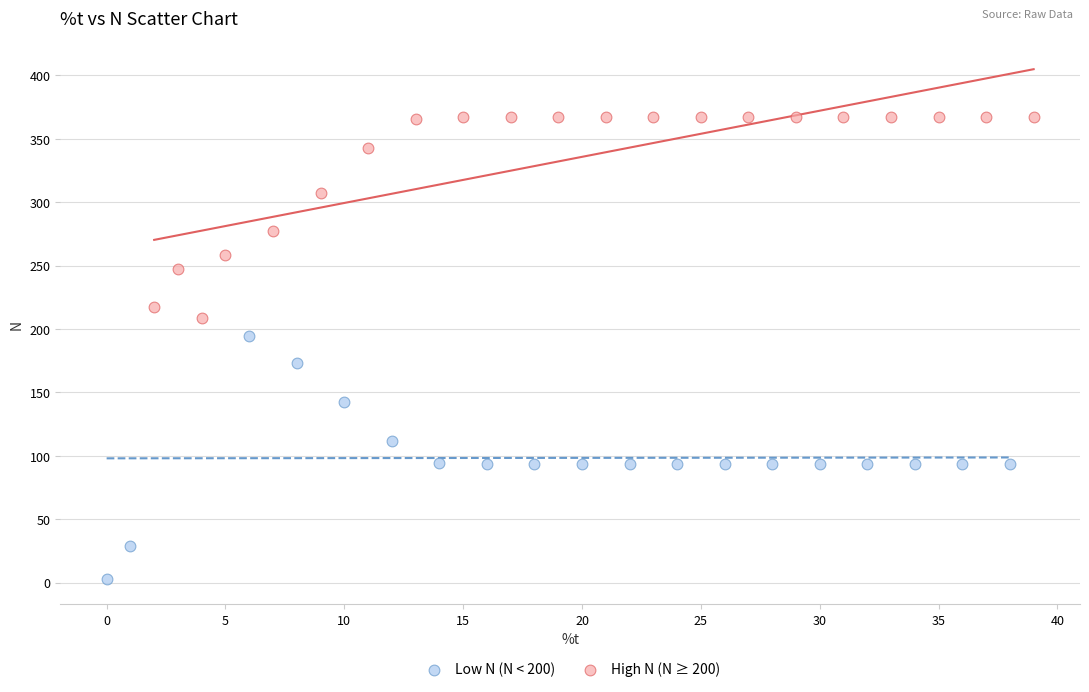

Which series has the largest Y range (max minus min)?

Low N (N < 200)